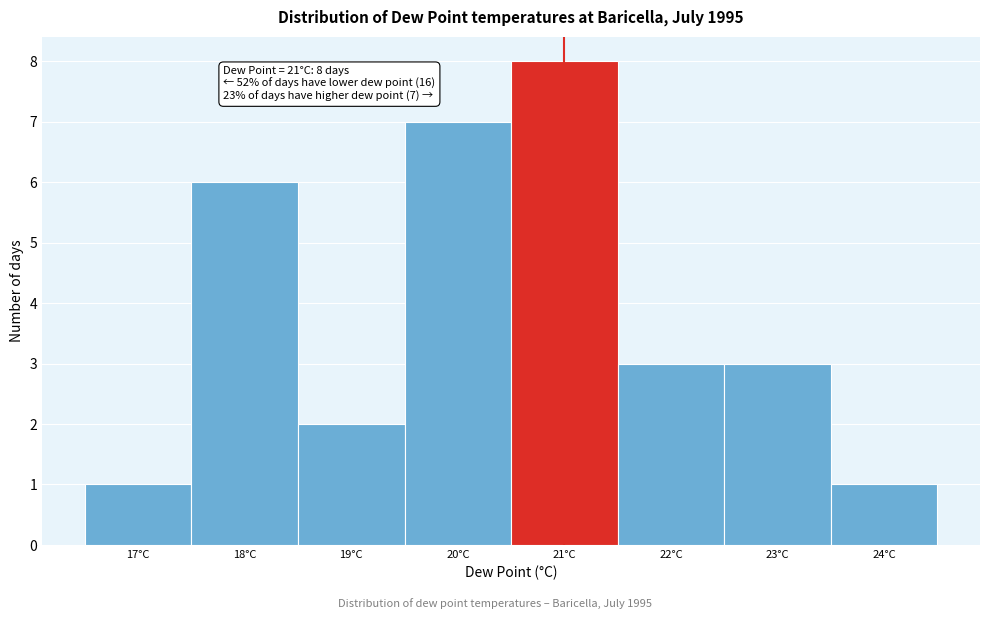

Over which range of the x-axis is the bar tallest?

20.5 to 21.5